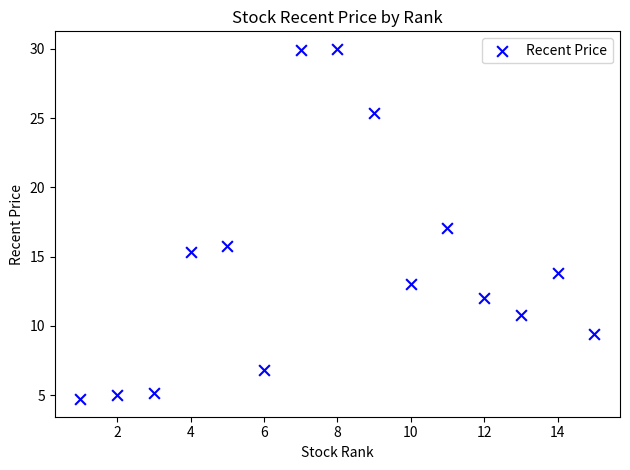

What is the range of X values (max minus min)?

14.0